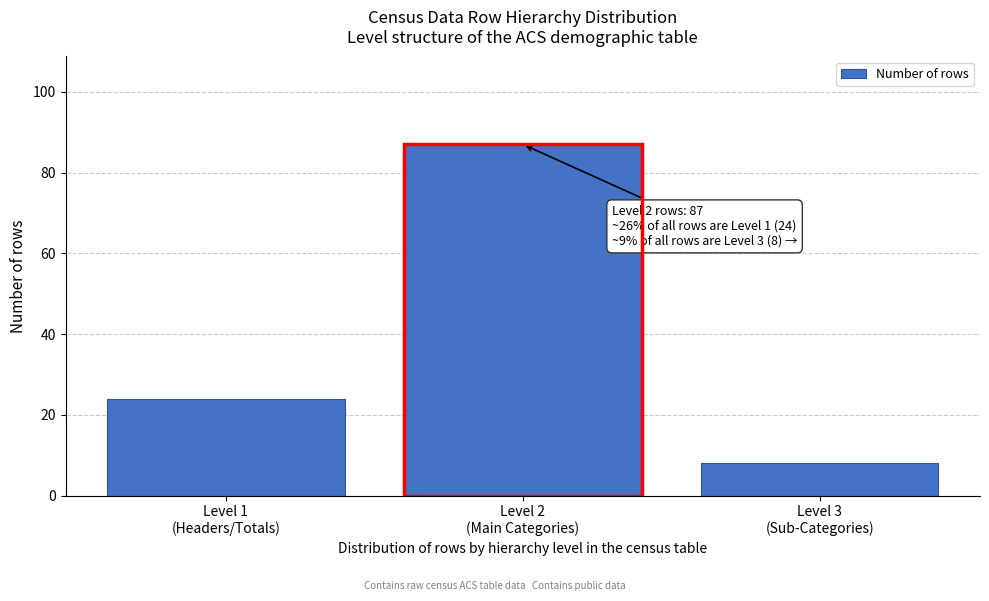

Reading left to right, list all the values displayed in this chart.

24	87	8